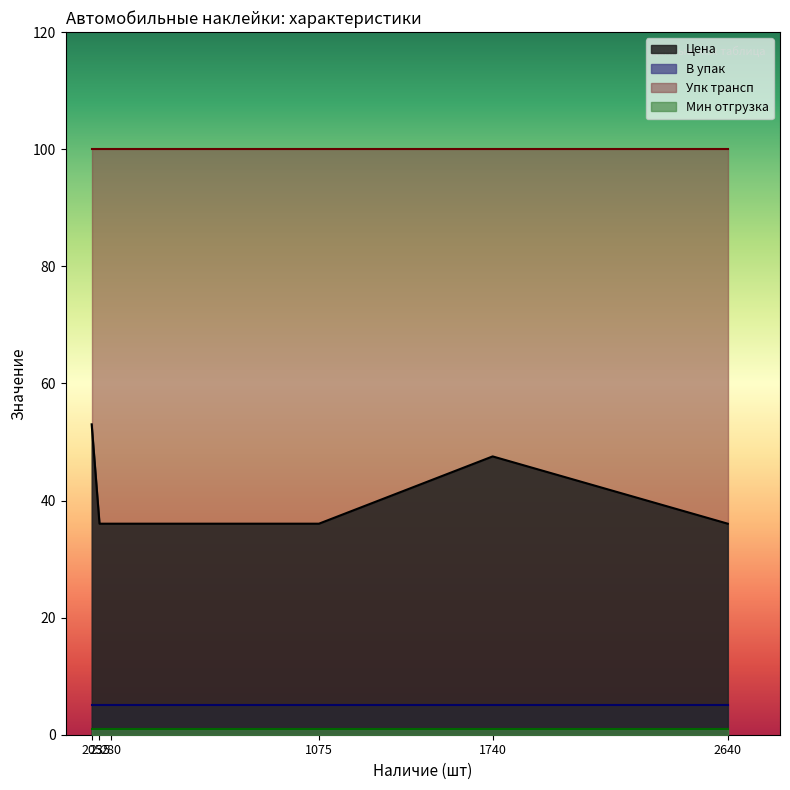

Which series has the widest spread of values?

Цена